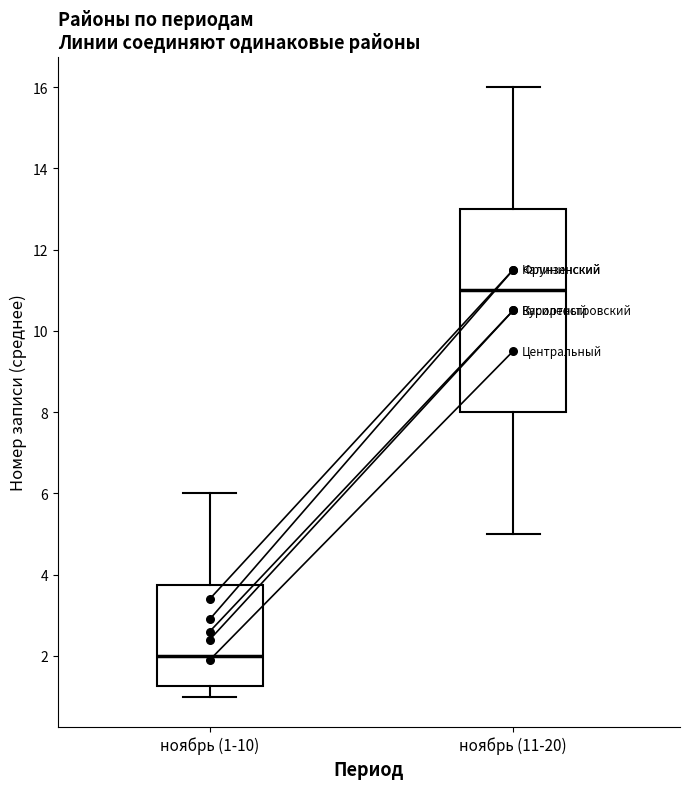

Which series contains the lowest Y value?

Центральный